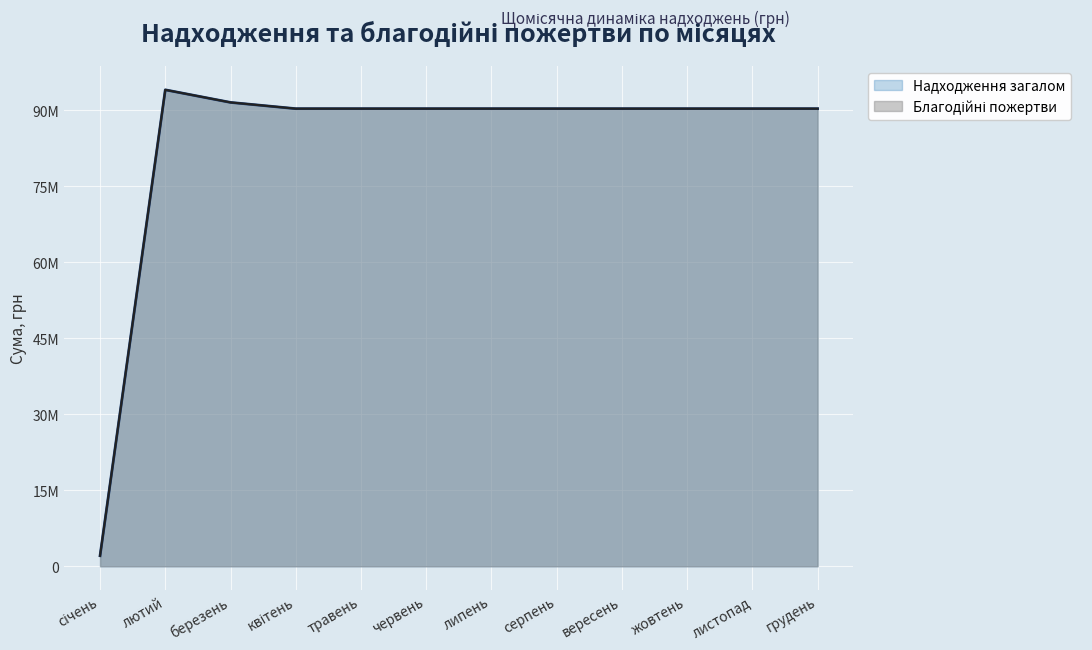

True or false: Надходження загалом and Благодійні пожертви intersect in this chart.

False